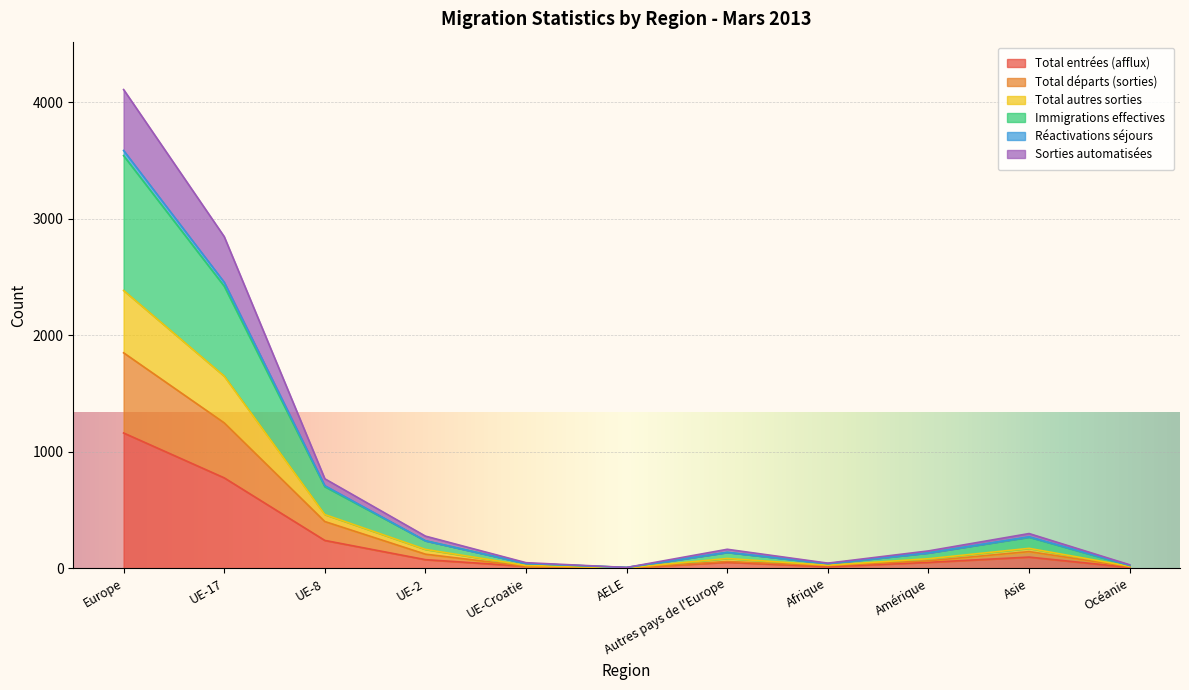

At which category is the sum across all series the highest?

Europe